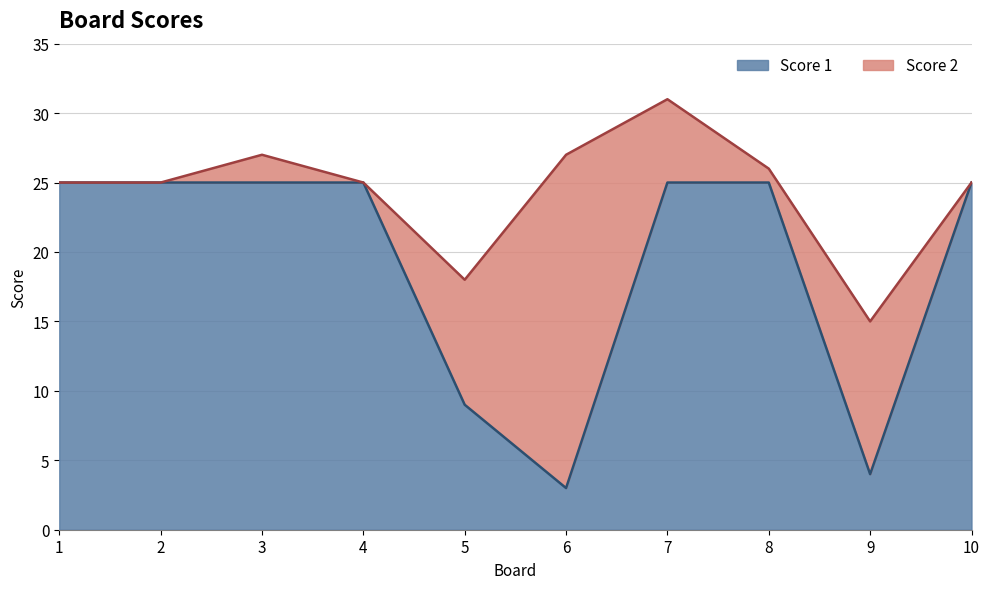

What is the maximum value shown in the chart?

25